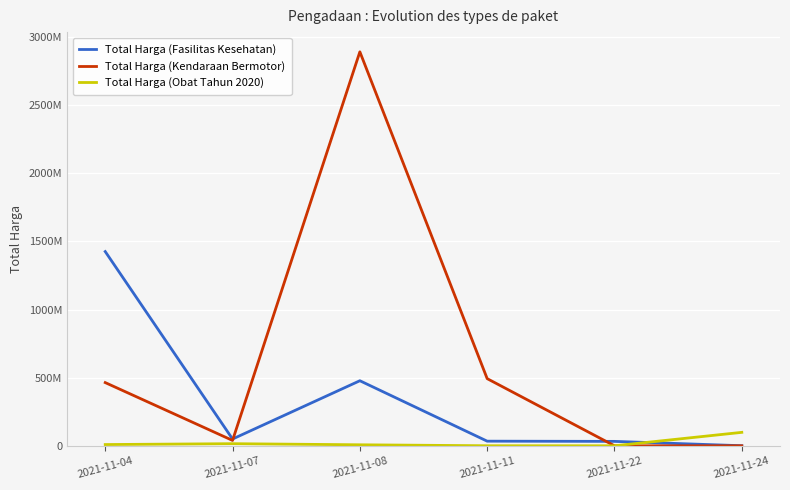

What are all the series names shown in the legend?

Total Harga (Fasilitas Kesehatan), Total Harga (Kendaraan Bermotor), Total Harga (Obat Tahun 2020)